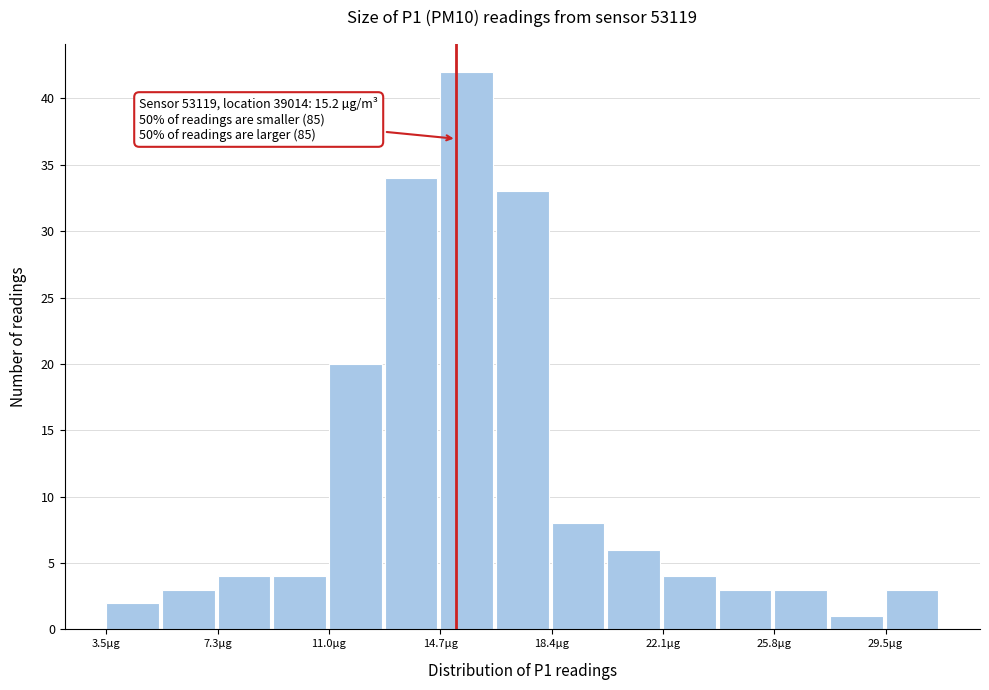

Read against the x-axis, roughly where is the centre of the tallest bar?

15.5